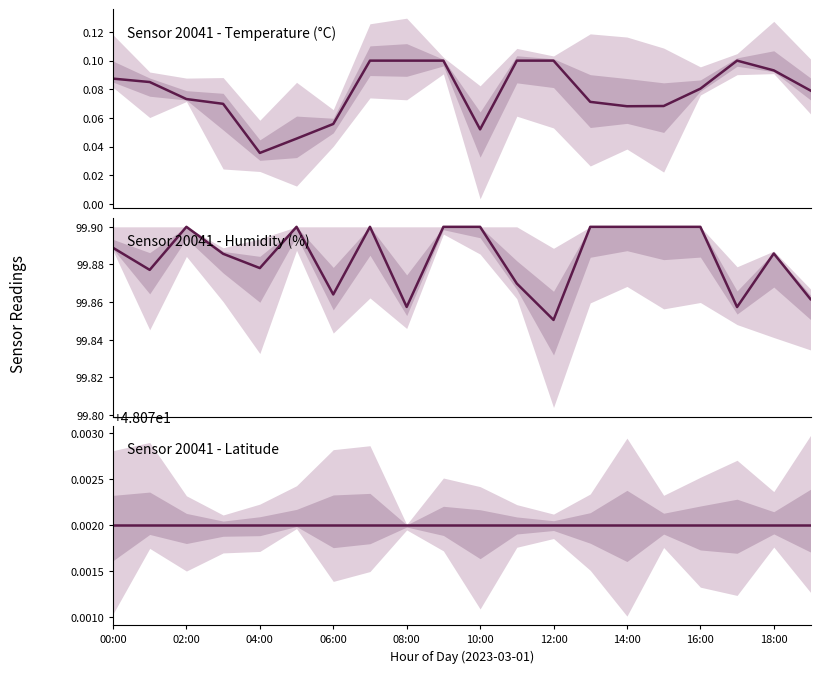

What is the label of the 8th point from the right?

12:00